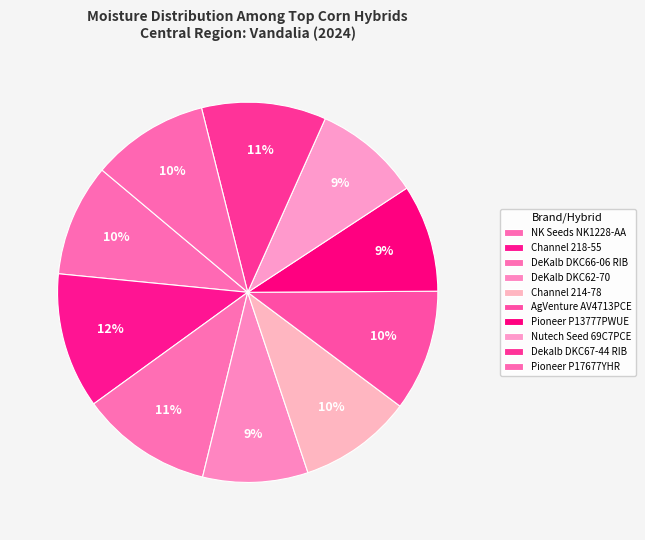

What is the change in value from Channel 214-78 to Nutech Seed 69C7PCE?

-1.2